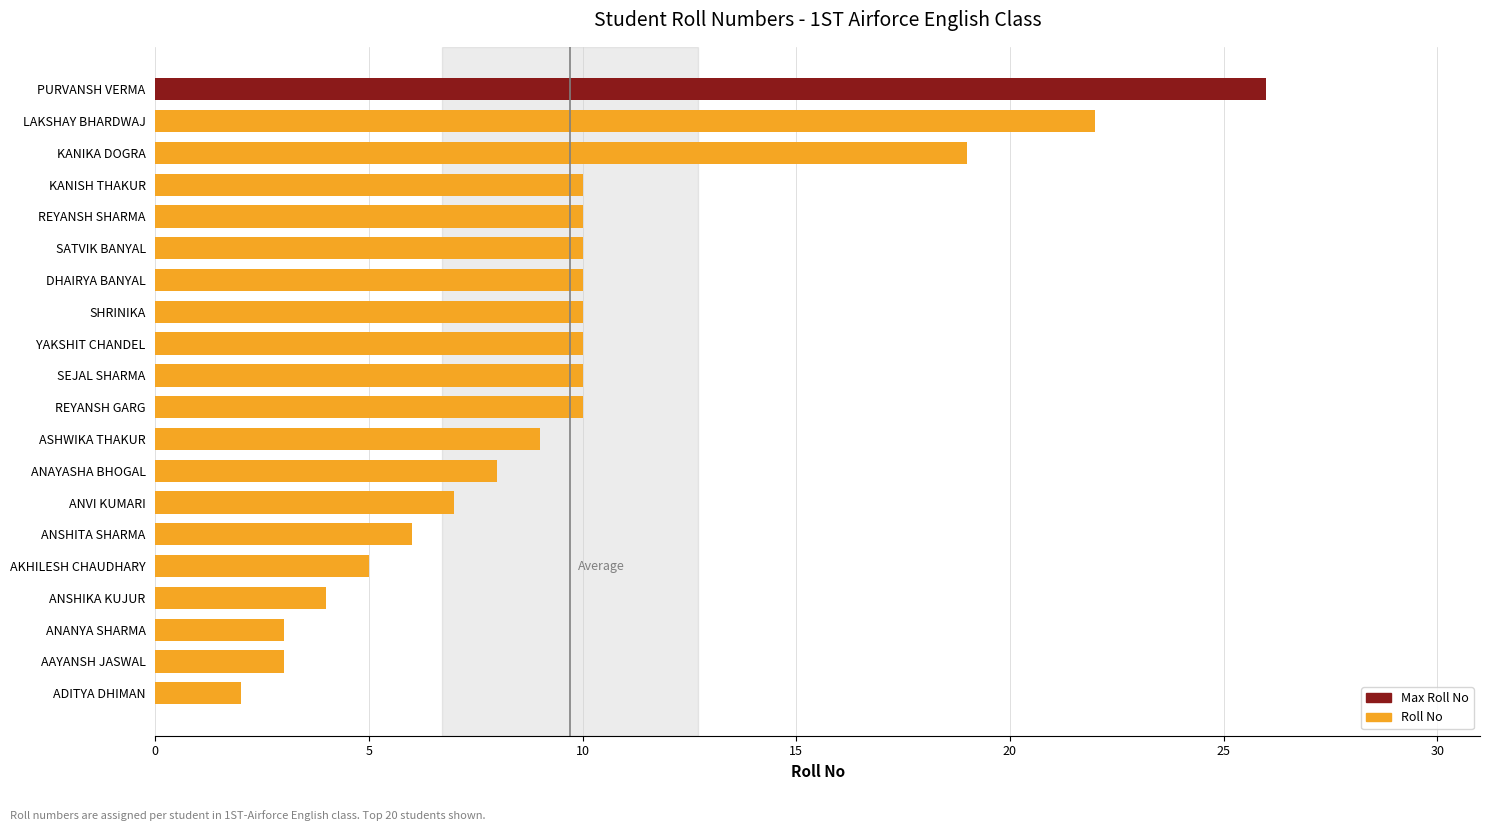

Which has a higher value, ANSHIKA KUJUR or KANIKA DOGRA?

KANIKA DOGRA